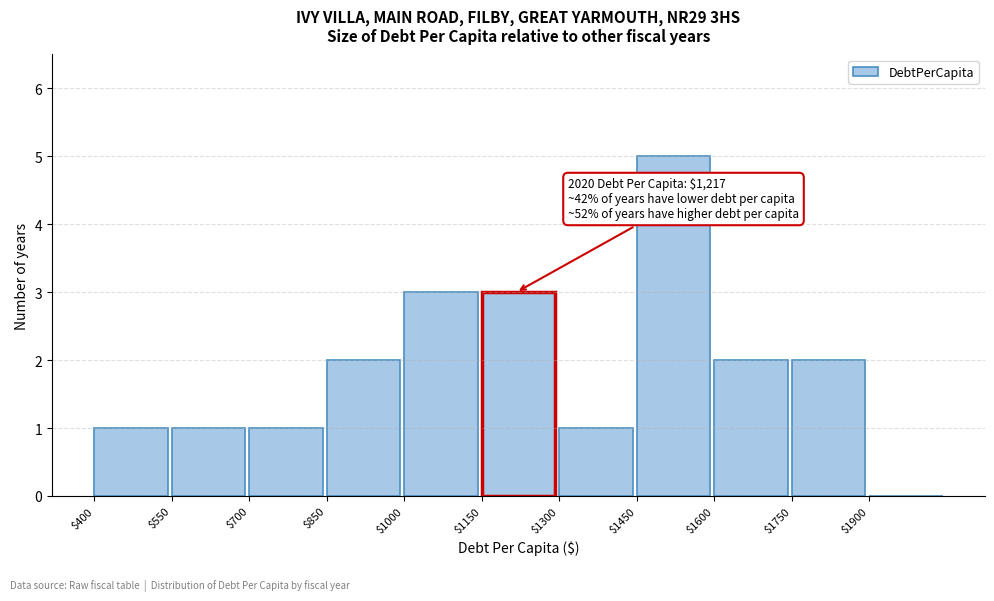

Over which range of the x-axis is the bar tallest?

1450 to 1600